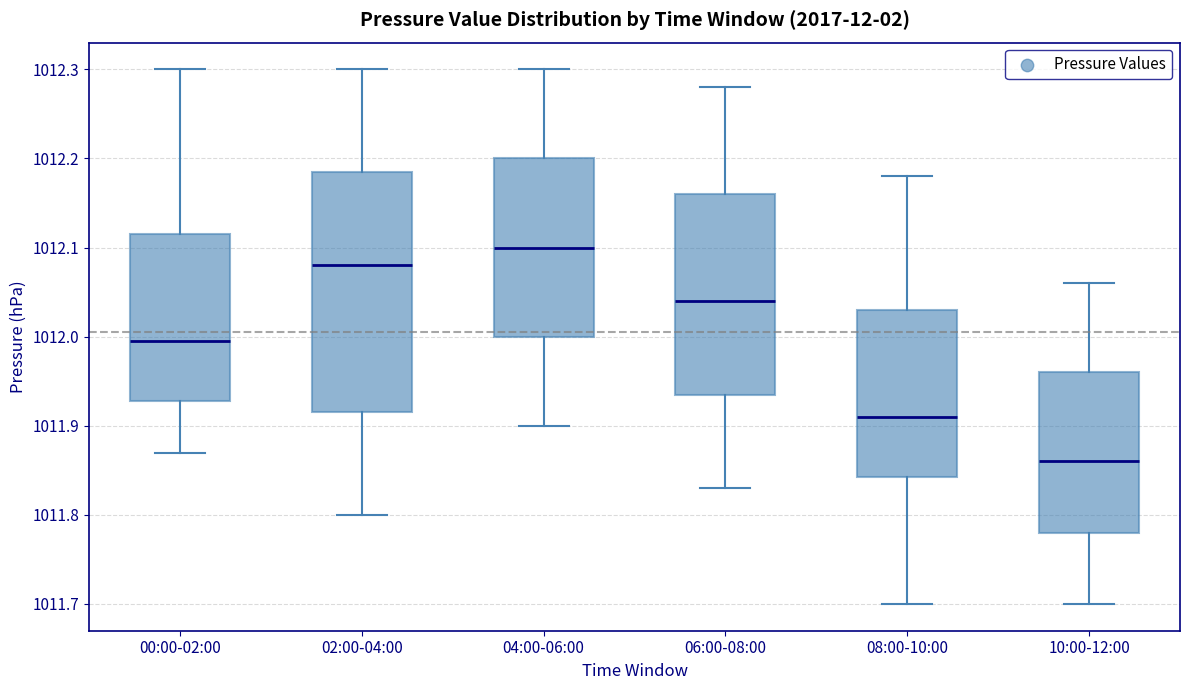

Reading left to right, transcribe this box plot: for each box, give where its median line is, the range the box spans, and where its two whiskers end, as read against the y-axis. The values are not printed on the chart, so give them approximately, as read against the axis.

00:00-02:00: median 1012.00, box 1011.93 to 1012.12, whiskers 1011.87 to 1012.30
02:00-04:00: median 1012.08, box 1011.92 to 1012.19, whiskers 1011.80 to 1012.30
04:00-06:00: median 1012.10, box 1012.00 to 1012.20, whiskers 1011.90 to 1012.30
06:00-08:00: median 1012.04, box 1011.94 to 1012.16, whiskers 1011.83 to 1012.28
08:00-10:00: median 1011.91, box 1011.84 to 1012.03, whiskers 1011.70 to 1012.18
10:00-12:00: median 1011.86, box 1011.78 to 1011.96, whiskers 1011.70 to 1012.06